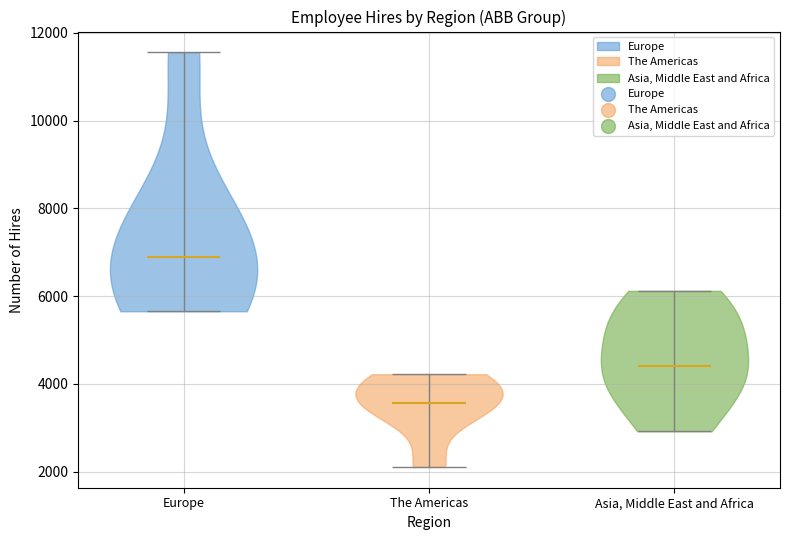

Which violin has the highest median line?

Europe